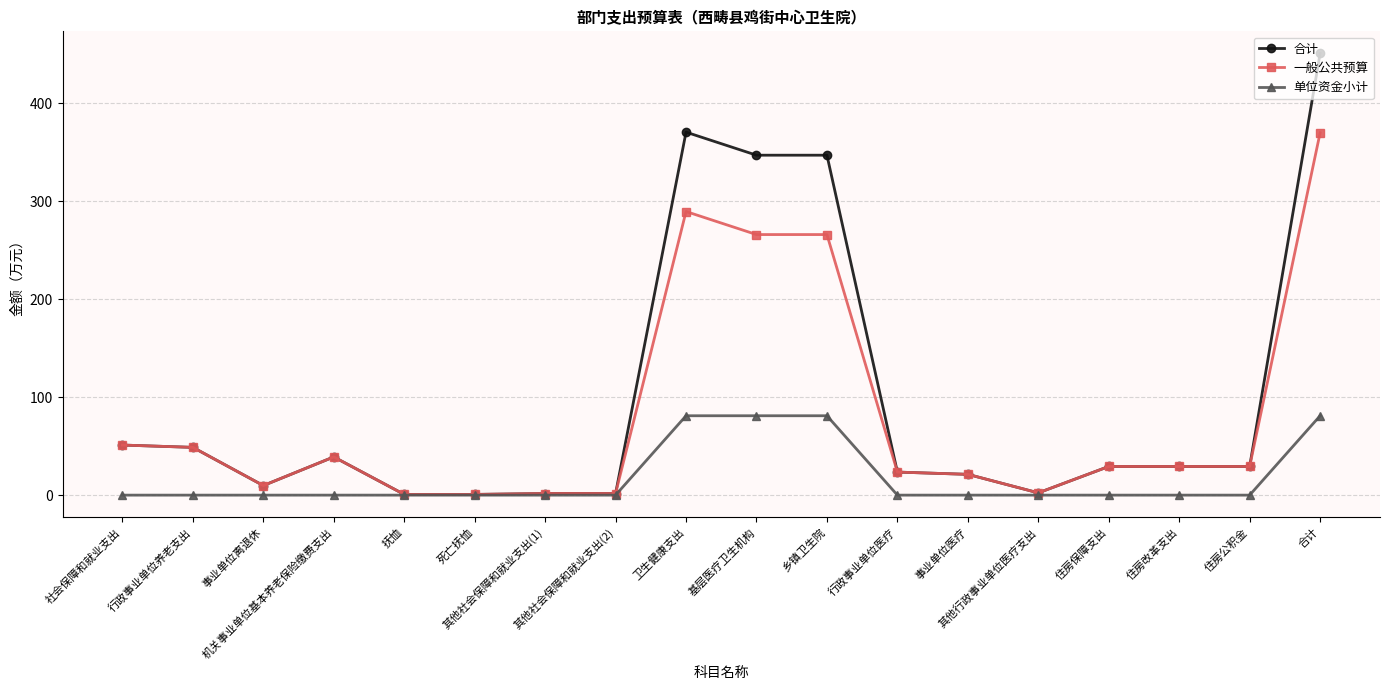

True or false: 单位资金小计 has a value of 0.0 at 住房公积金.

True